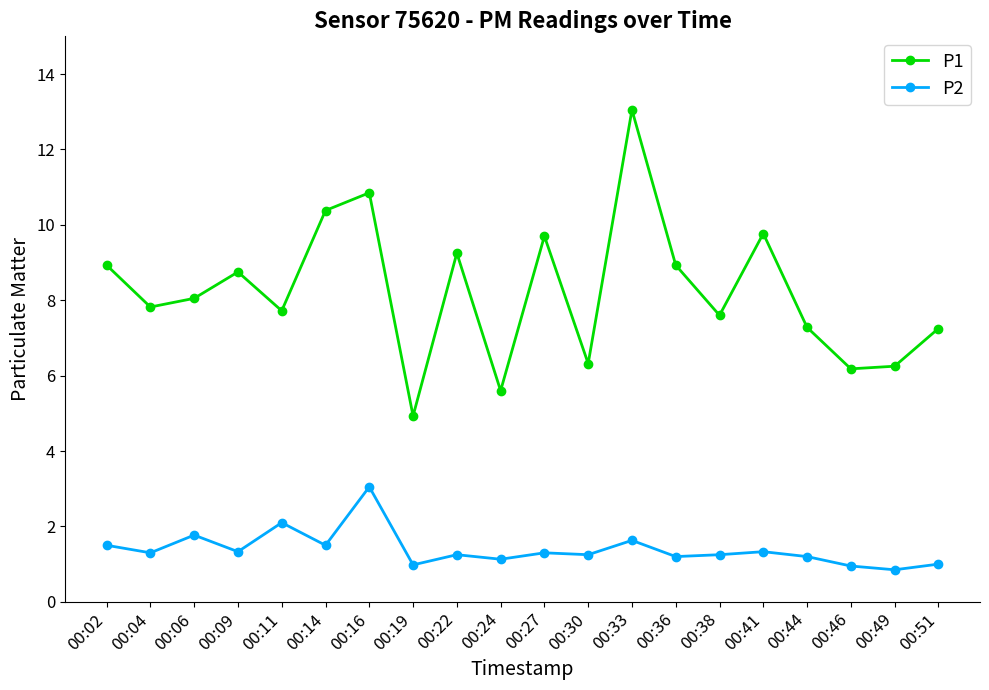

Where does the P1 series first go above 8?

00:02